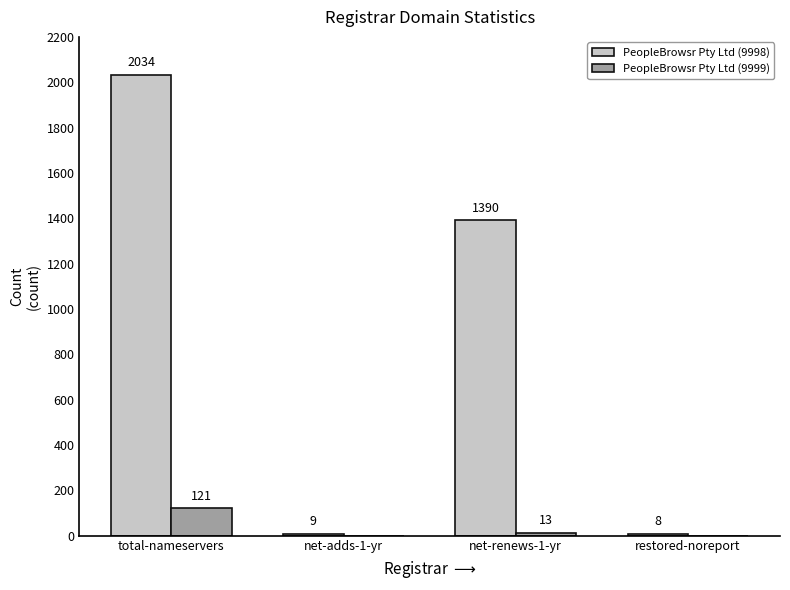

At which label does PeopleBrowsr Pty Ltd (9998) reach its peak?

total-nameservers